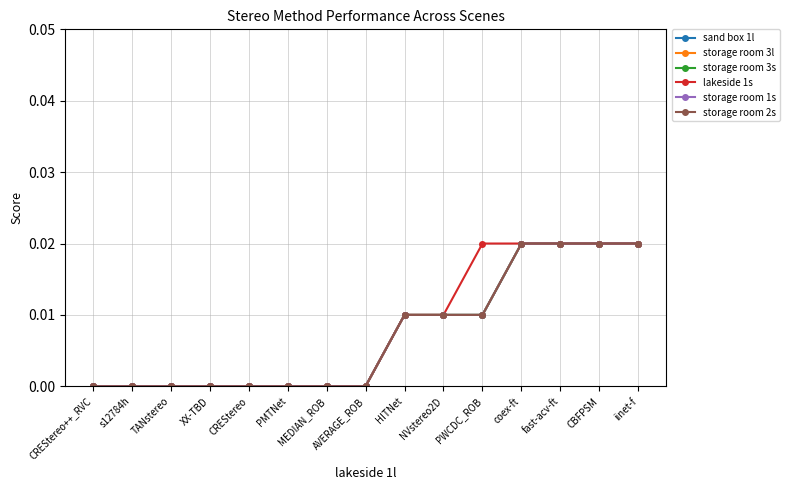

Which series changed the most between PMTNet and fast-acv-ft?

sand box 1l